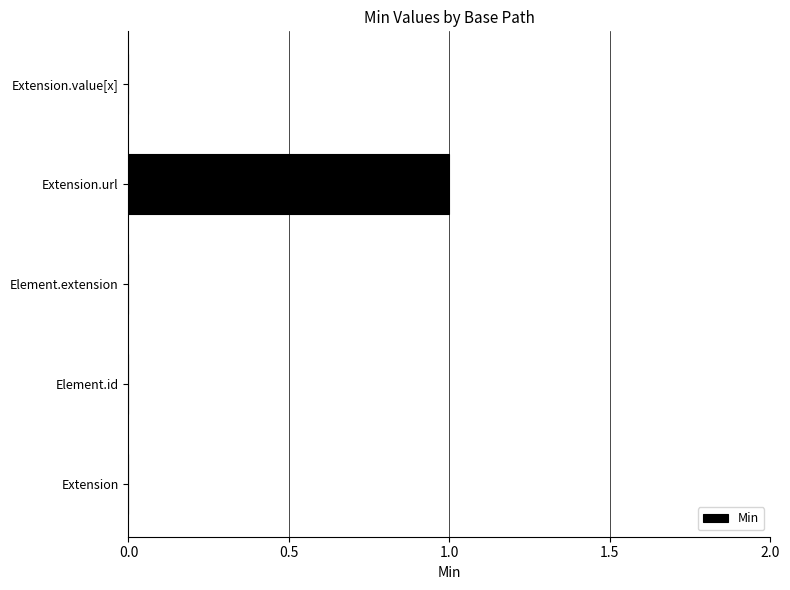

Are the bars horizontal?

Yes